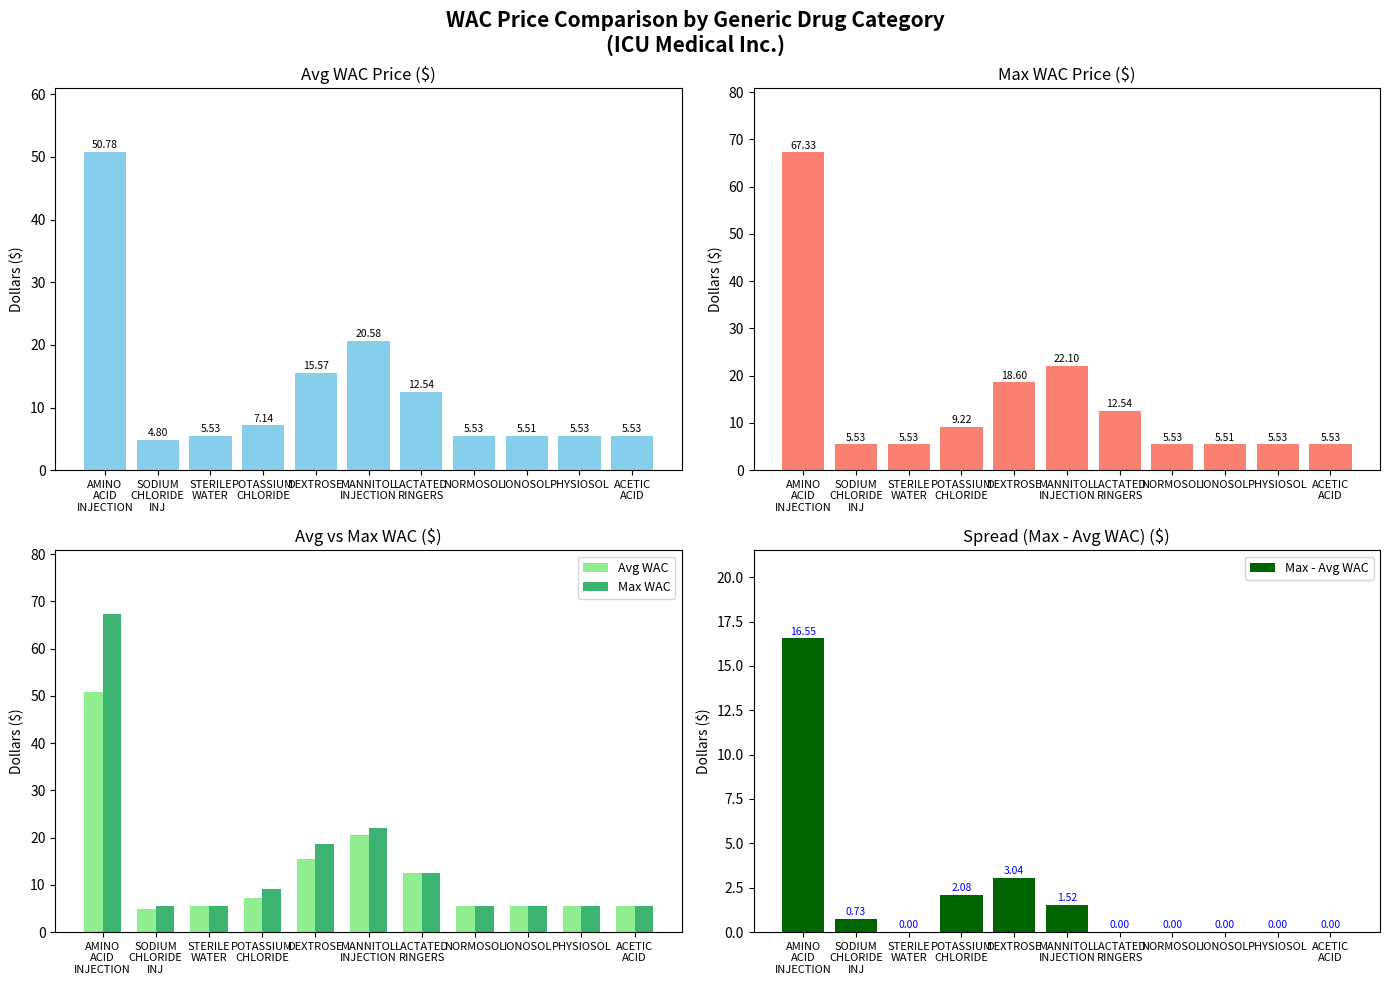

What is the maximum value for Max WAC?

67.3